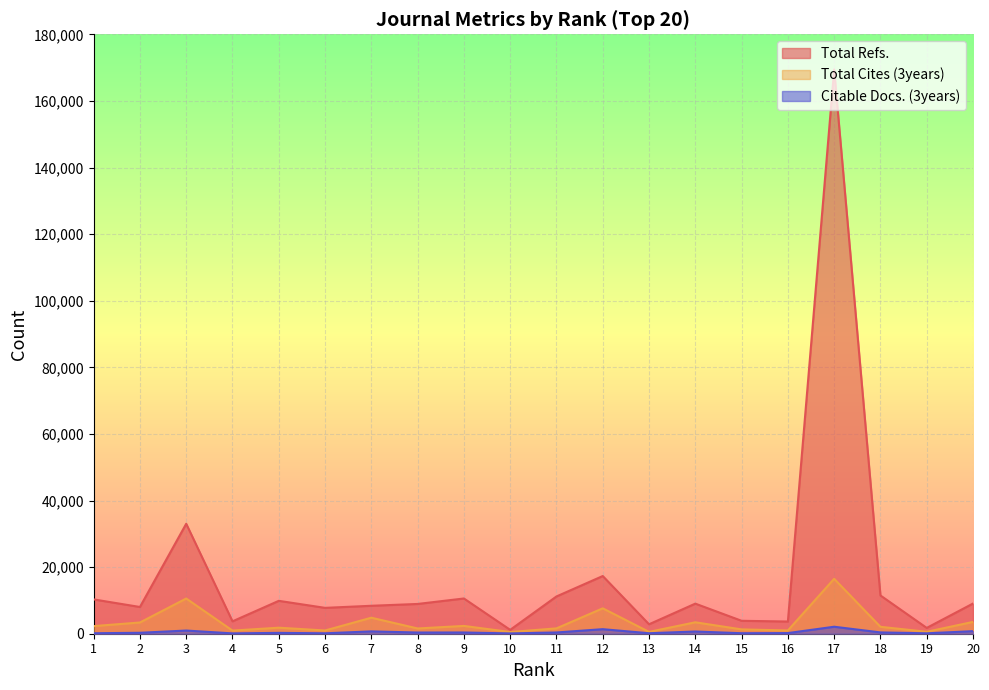

List the labels in order of Total Cites (3years) value, smallest first.

10, 13, 19, 4, 6, 16, 15, 8, 11, 5, 18, 1, 9, 2, 14, 20, 7, 12, 3, 17